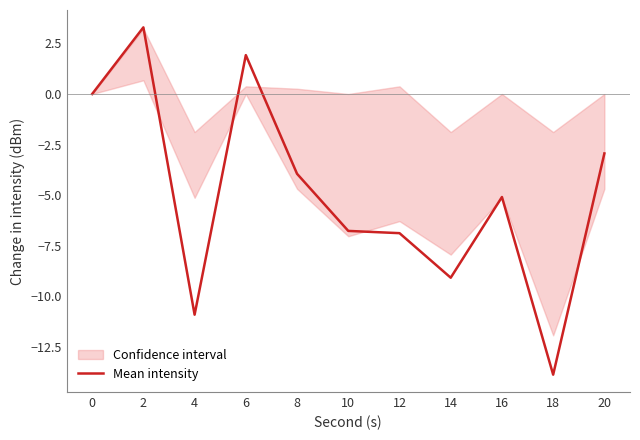

Reading left to right, what are all the values shown in this chart?

0=0.0	2=3.3	4=-10.9	6=1.9	8=-3.9	10=-6.8	12=-6.9	14=-9.1	16=-5.1	18=-13.9	20=-2.9